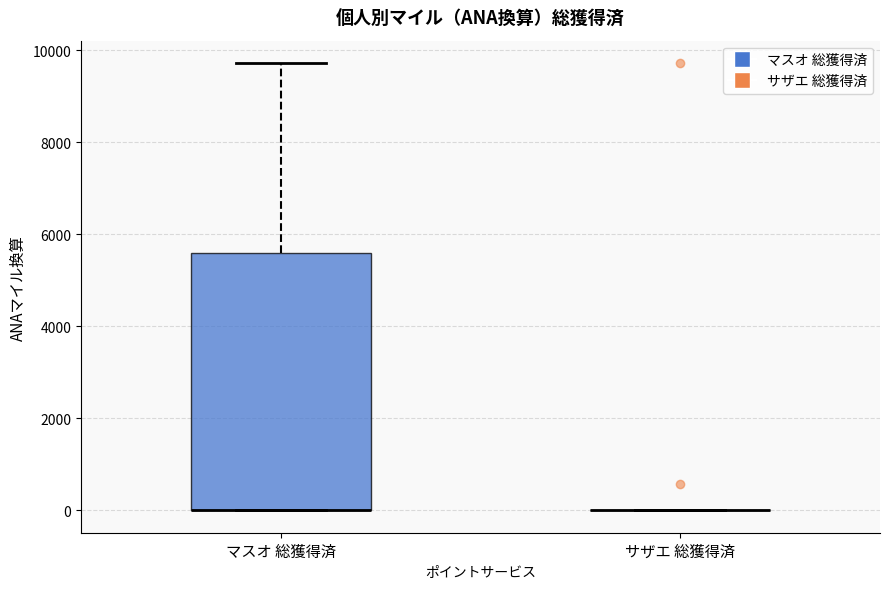

Which box is the tallest, from its lower edge to its upper edge?

マスオ 総獲得済